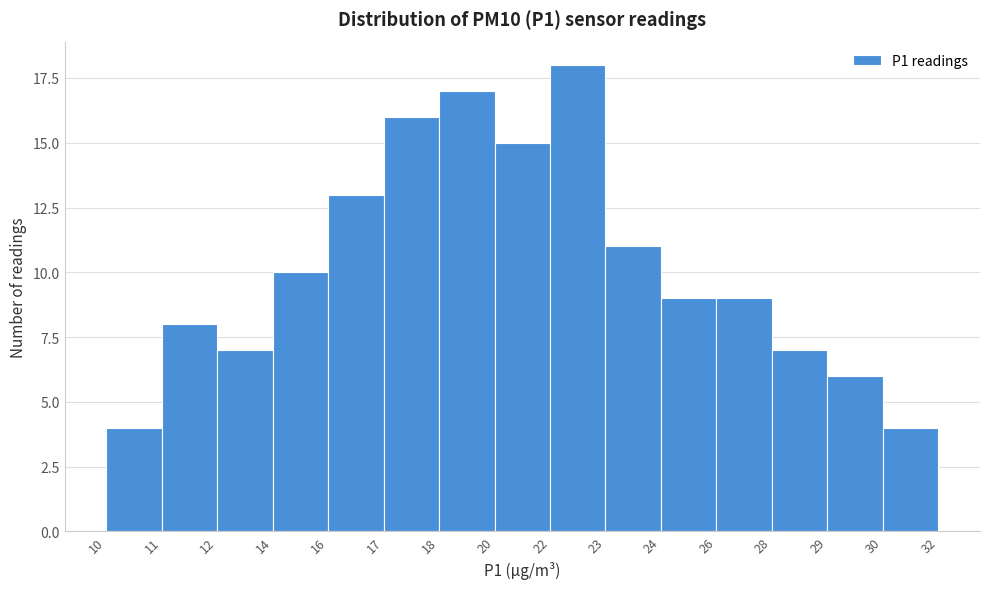

Reading right to left, list all the values displayed in this chart.

4	6	7	9	9	11	18	15	17	16	13	10	7	8	4